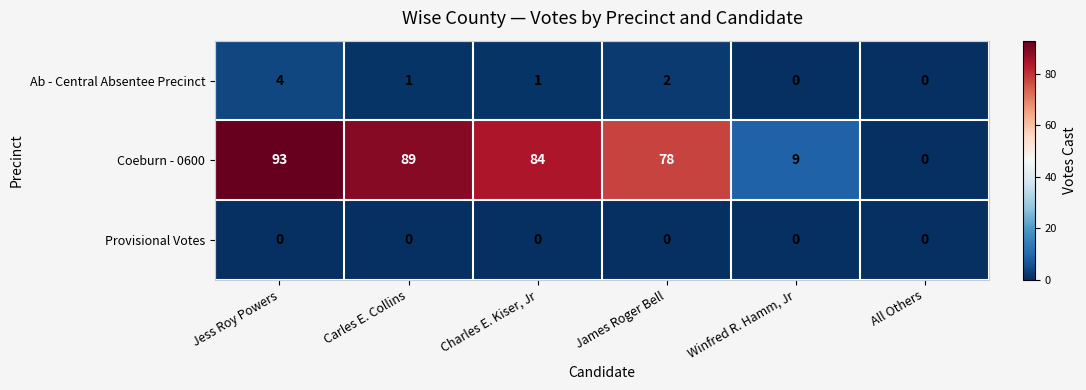

Which series has the largest range (max minus min)?

Coeburn - 0600